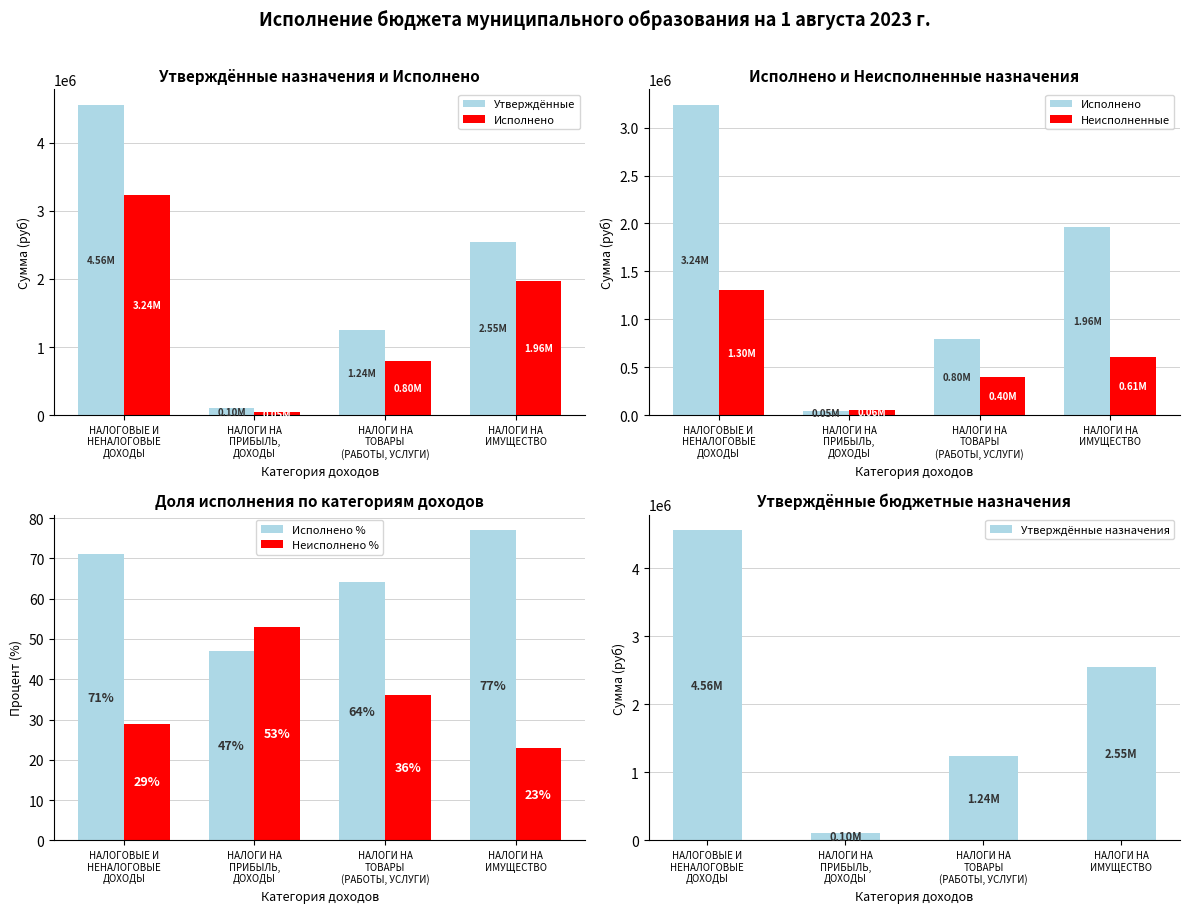

Rank the categories by Утверждённые value from lowest to highest.

НАЛОГИ НА
ПРИБЫЛЬ,
ДОХОДЫ, НАЛОГИ НА
ТОВАРЫ
(РАБОТЫ, УСЛУГИ), НАЛОГИ НА
ИМУЩЕСТВО, НАЛОГОВЫЕ И
НЕНАЛОГОВЫЕ
ДОХОДЫ